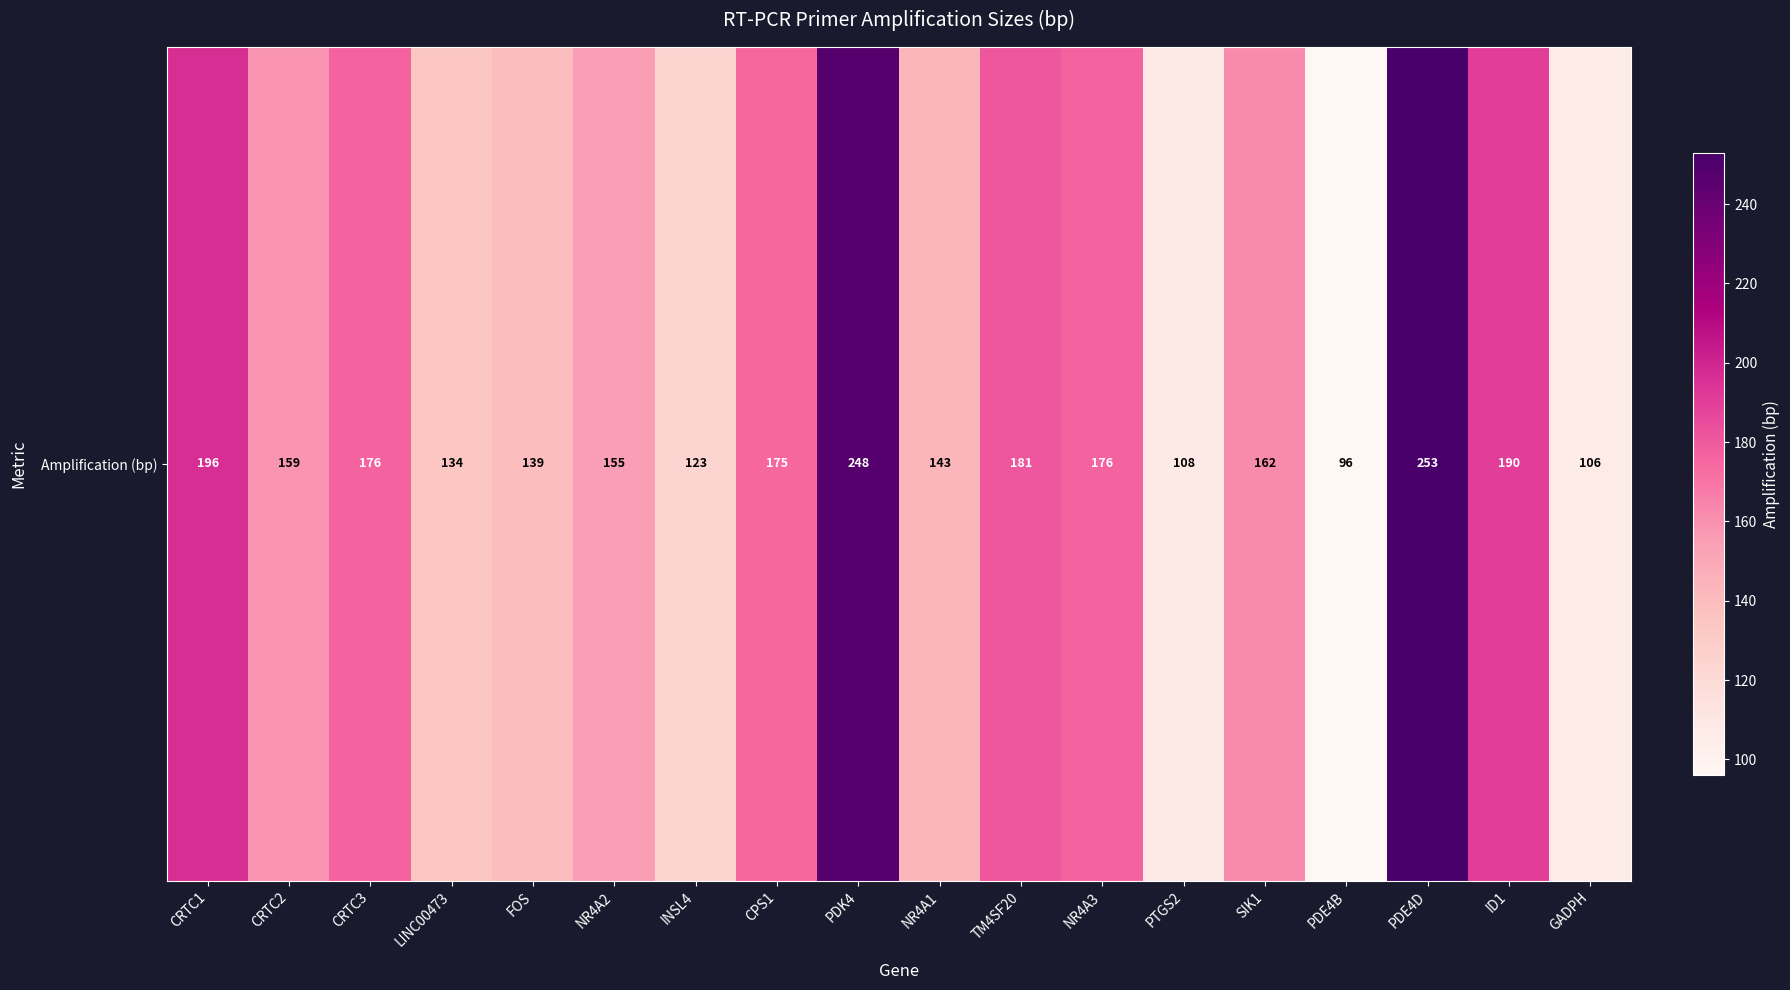

True or false: the data shows 103 at CRTC2.

False